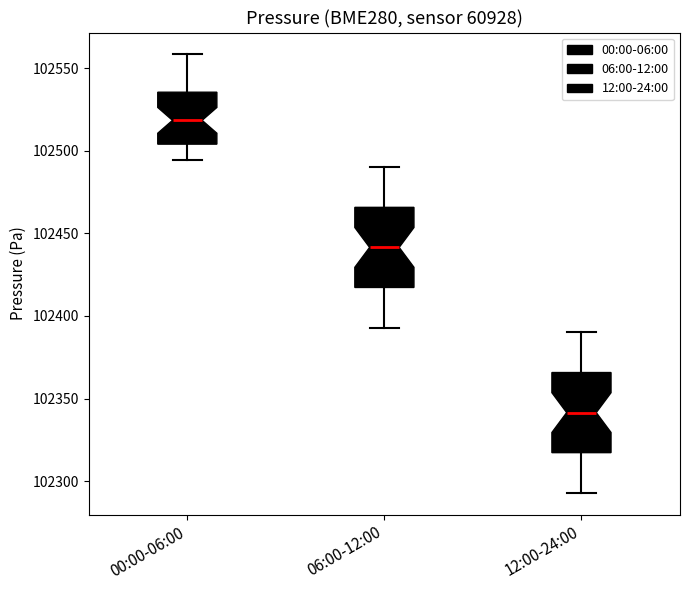

Which box has the highest median line?

00:00-06:00